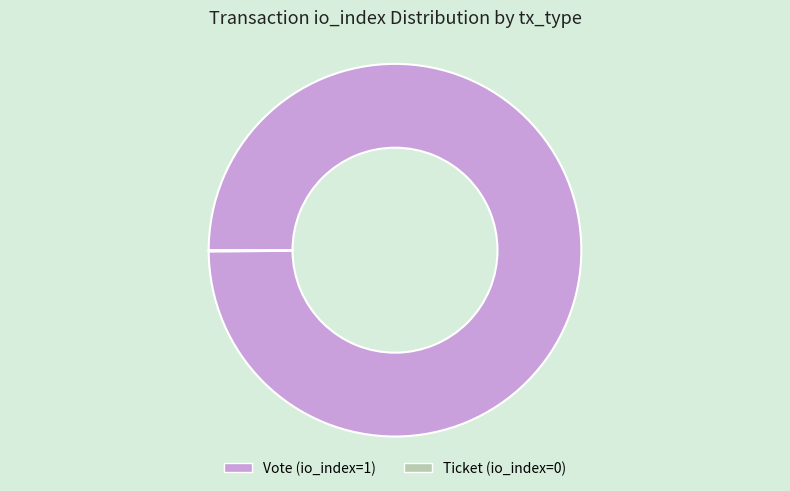

What is the largest slice in the pie chart?

Vote